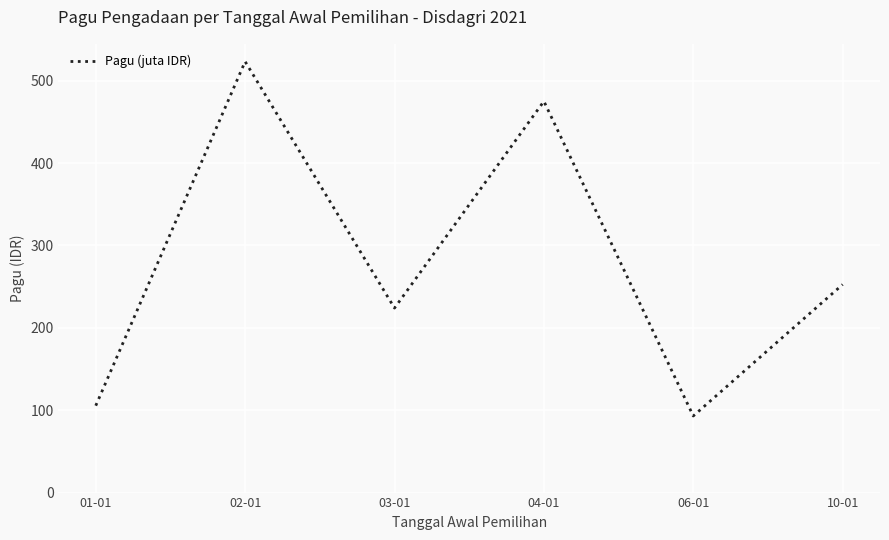

Reading right to left, extract all data points from this chart.

252.6	93.0	475.0	224.0	523.2	105.5